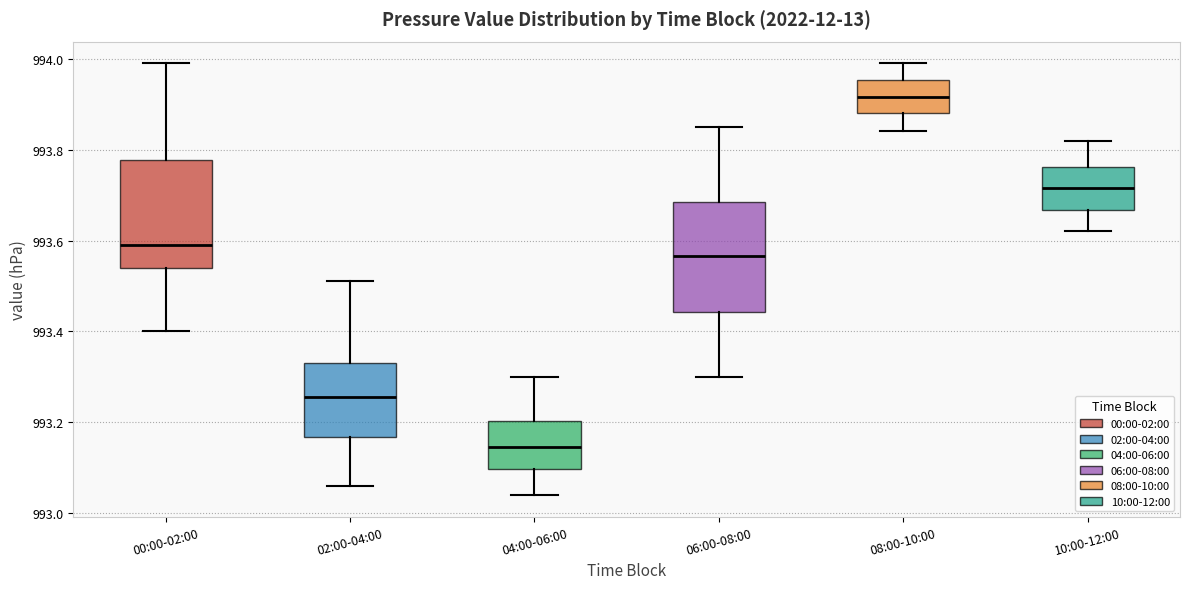

Reading left to right, transcribe this box plot: for each box, give where its median line is, the range the box spans, and where its two whiskers end, as read against the y-axis. The values are not printed on the chart, so give them approximately, as read against the axis.

00:00-02:00: median 993.60, box 993.54 to 993.78, whiskers 993.40 to 994.00
02:00-04:00: median 993.26, box 993.16 to 993.34, whiskers 993.06 to 993.52
04:00-06:00: median 993.14, box 993.10 to 993.20, whiskers 993.04 to 993.30
06:00-08:00: median 993.56, box 993.44 to 993.68, whiskers 993.30 to 993.86
08:00-10:00: median 993.92, box 993.88 to 993.96, whiskers 993.84 to 994.00
10:00-12:00: median 993.72, box 993.66 to 993.76, whiskers 993.62 to 993.82